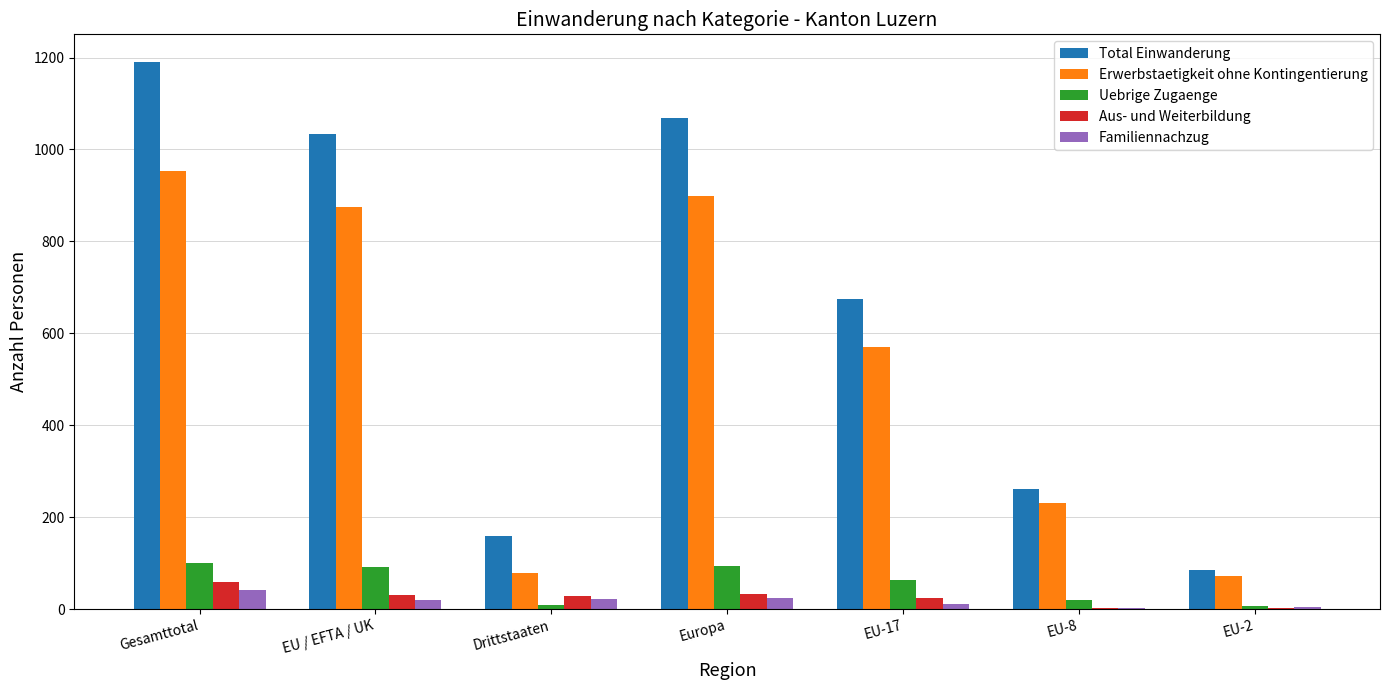

At which category does the chart reach its peak across all series?

Gesamttotal